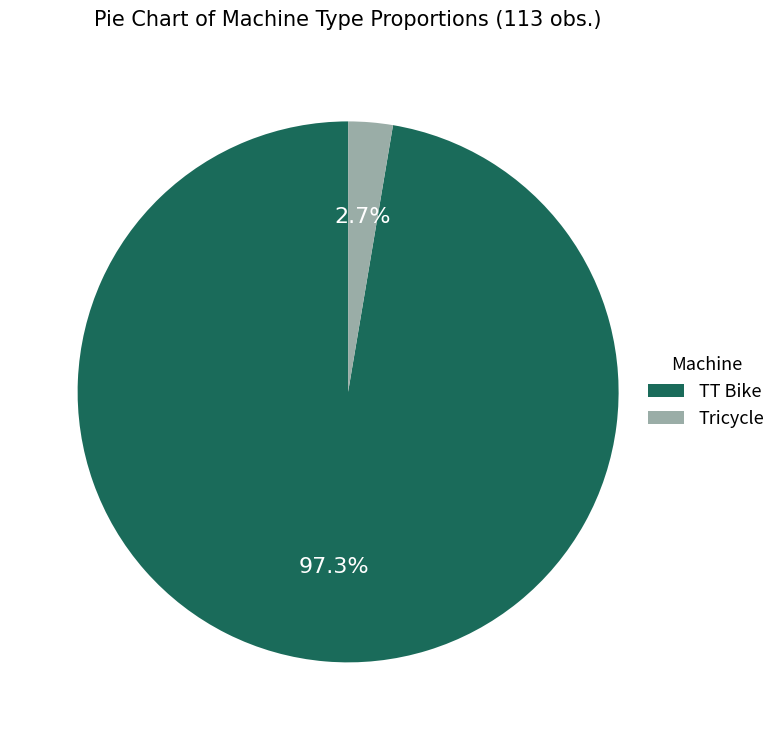

Rank the categories by value from lowest to highest.

Tricycle, TT Bike